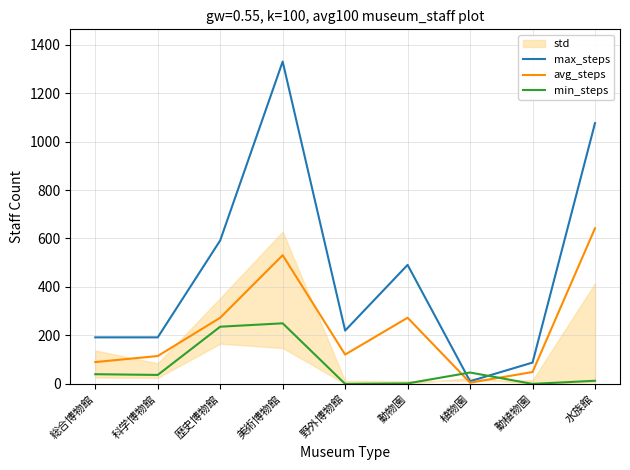

At which category does the chart reach its minimum across all series?

野外博物館